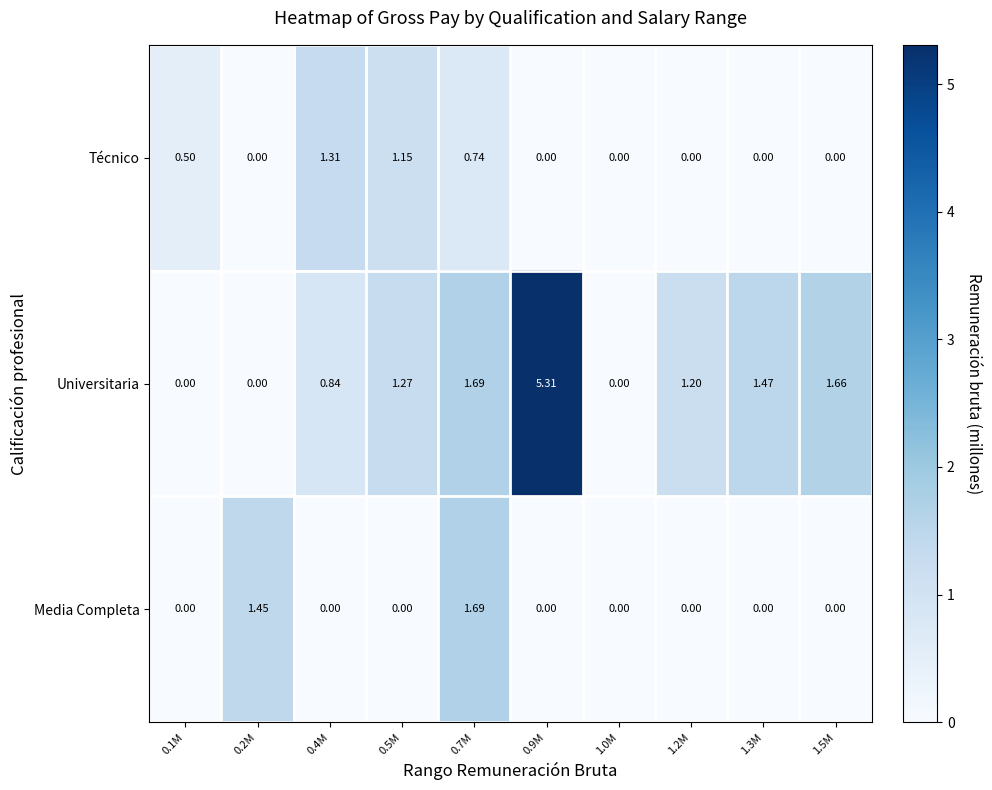

List the series in order of their peak value, highest first.

Universitaria, Media Completa, Técnico